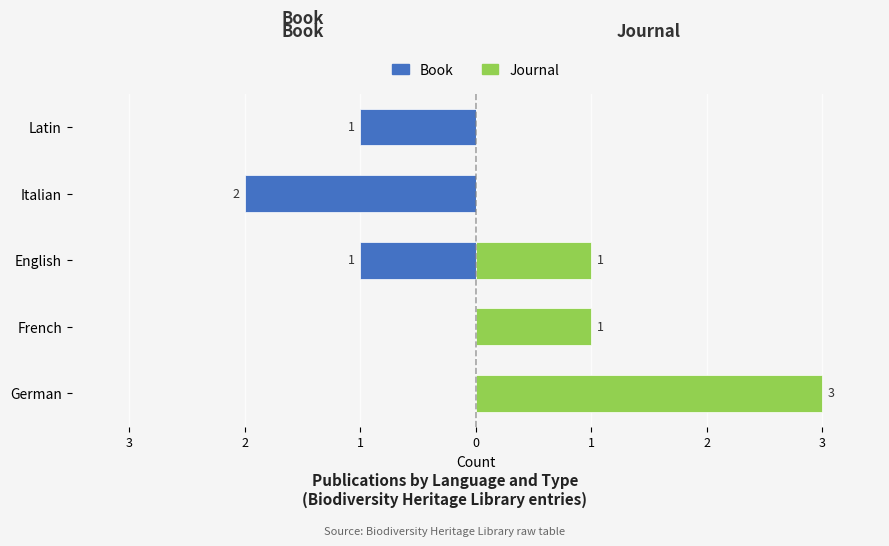

The Journal series shows 0 at Italian. True or false?

True